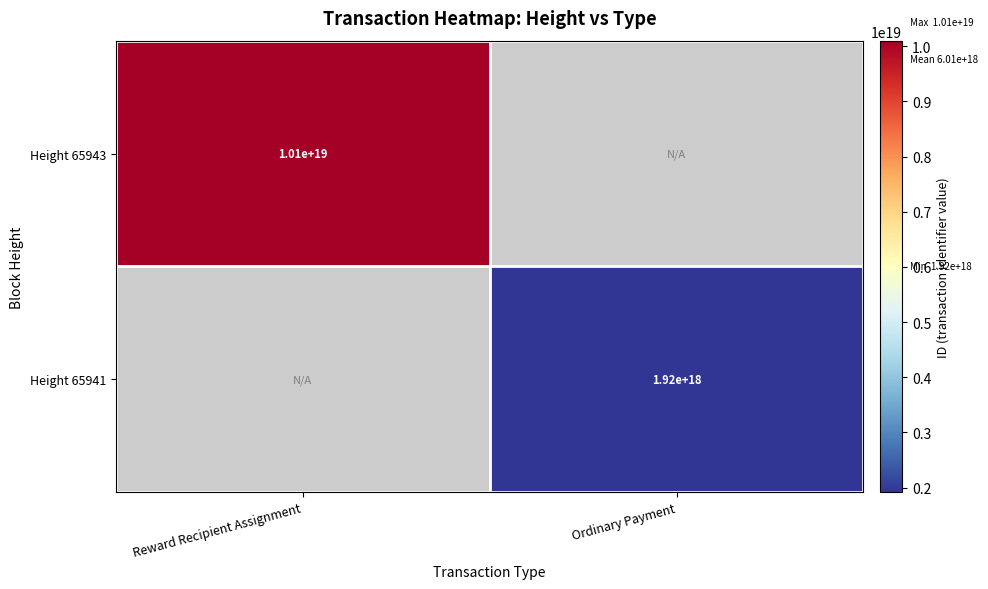

Is the value of Height 65943 at Reward Recipient Assignment greater than the value of Height 65941 at Ordinary Payment?

Yes